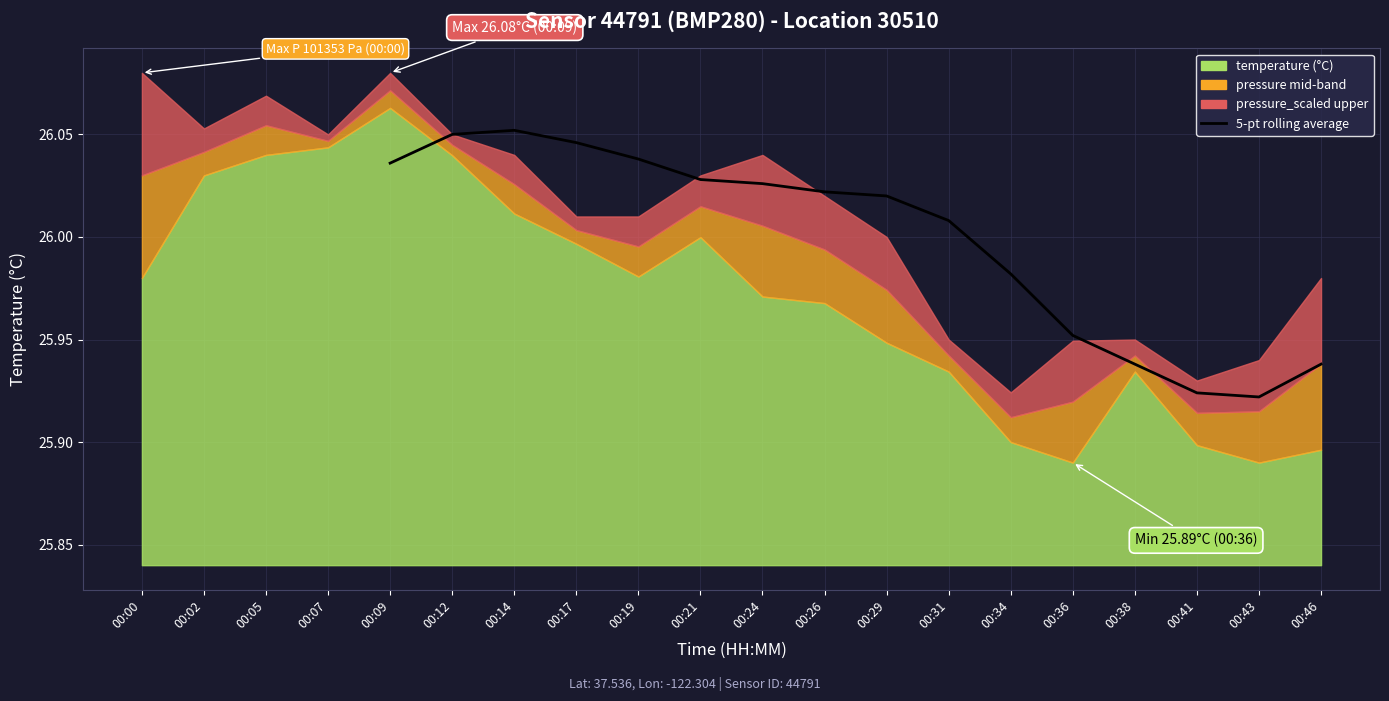

The value at 00:24 is 36.2. True or false?

False